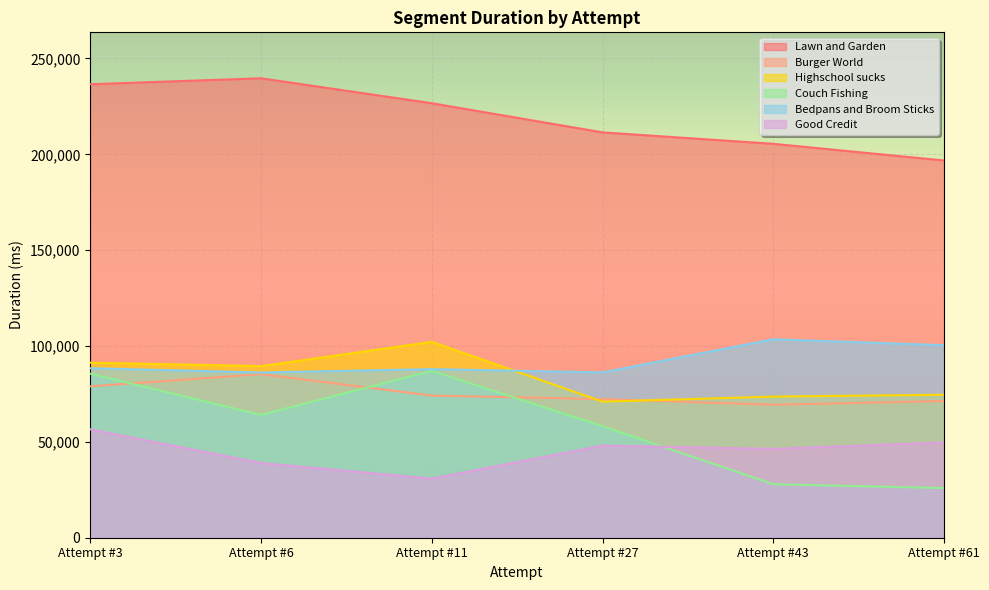

What is the difference between the second highest and second lowest values in the Lawn and Garden series?

31086